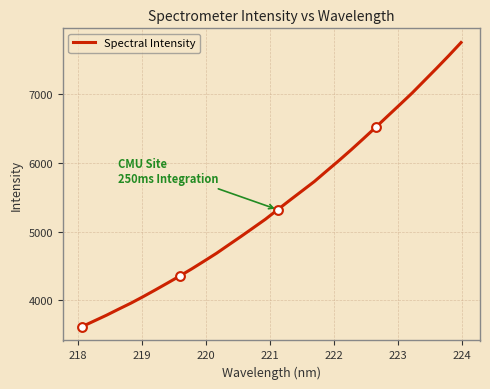

What is the difference between the maximum and minimum values?

4130.1